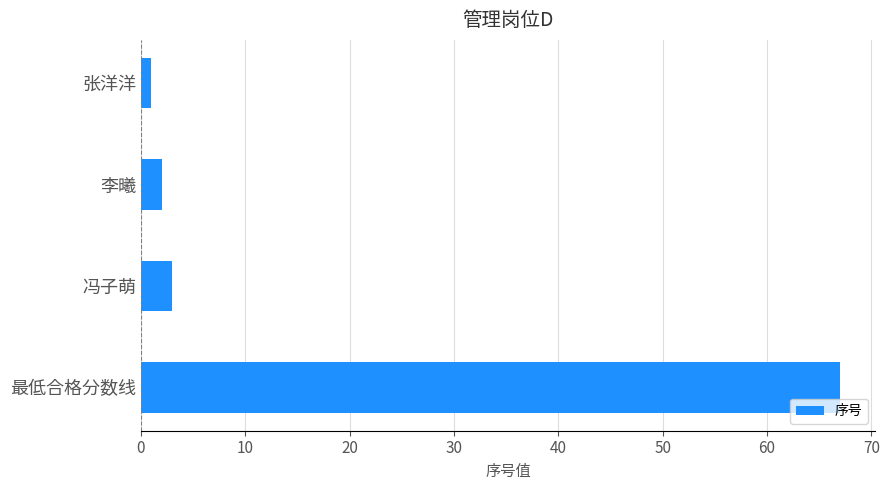

What position from the top is 李曦?

2